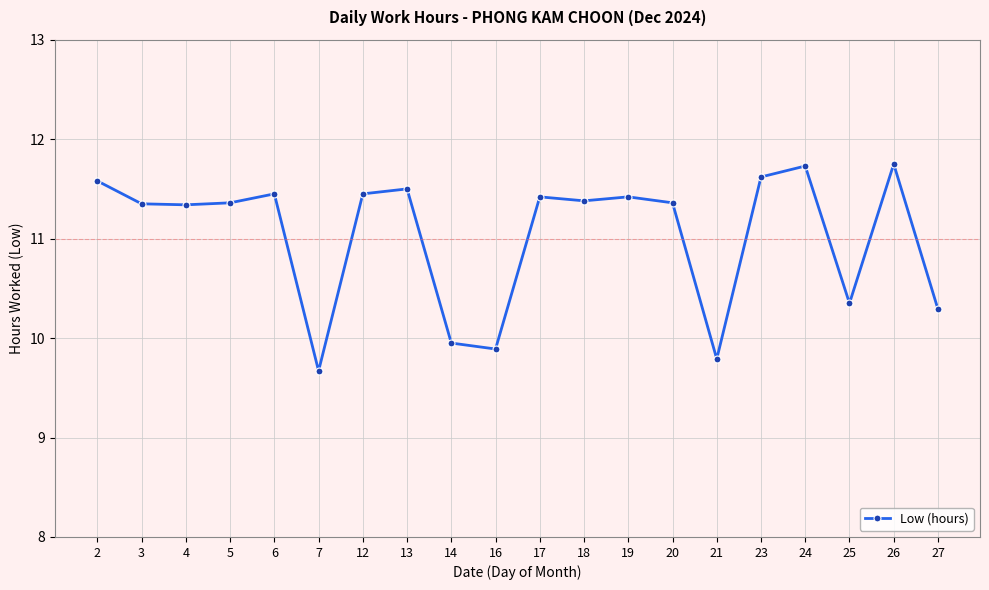

What is the value of the 4th point from the left?

11.4